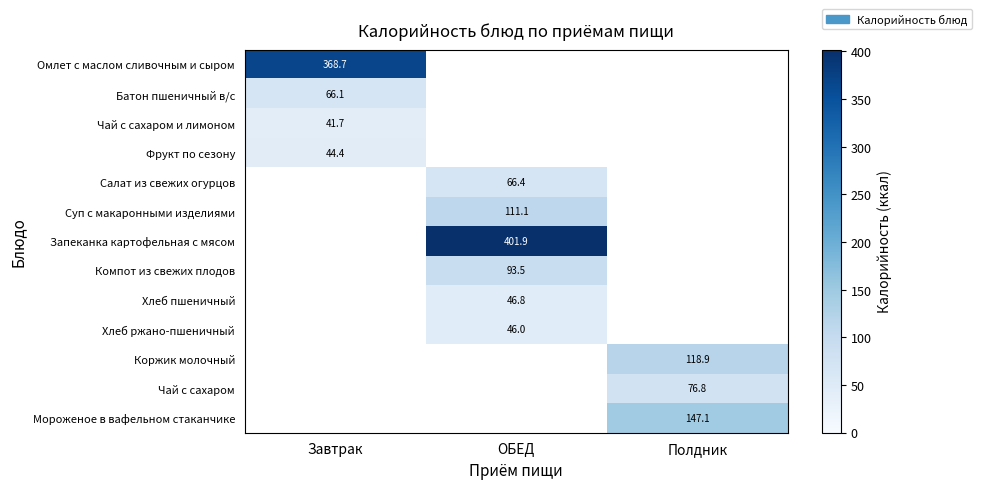

What is the minimum value shown in the chart?

41.7